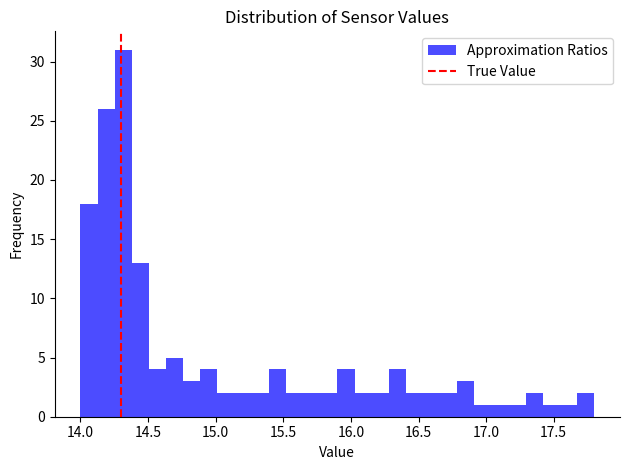

Around what value on the x-axis is the tallest bar? Give the approximate position of its centre, as read against the axis.

14.30